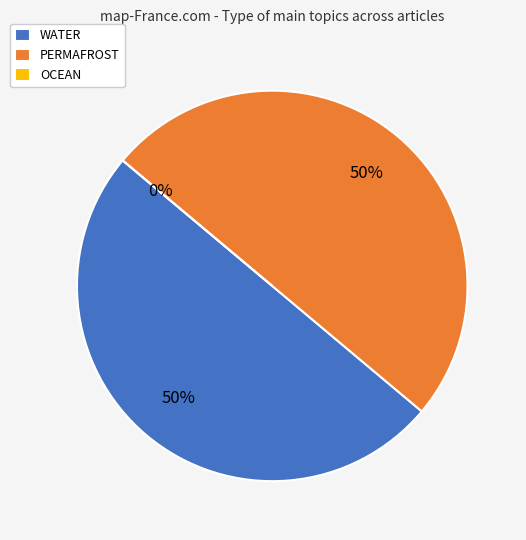

What is the largest slice in the pie chart?

WATER